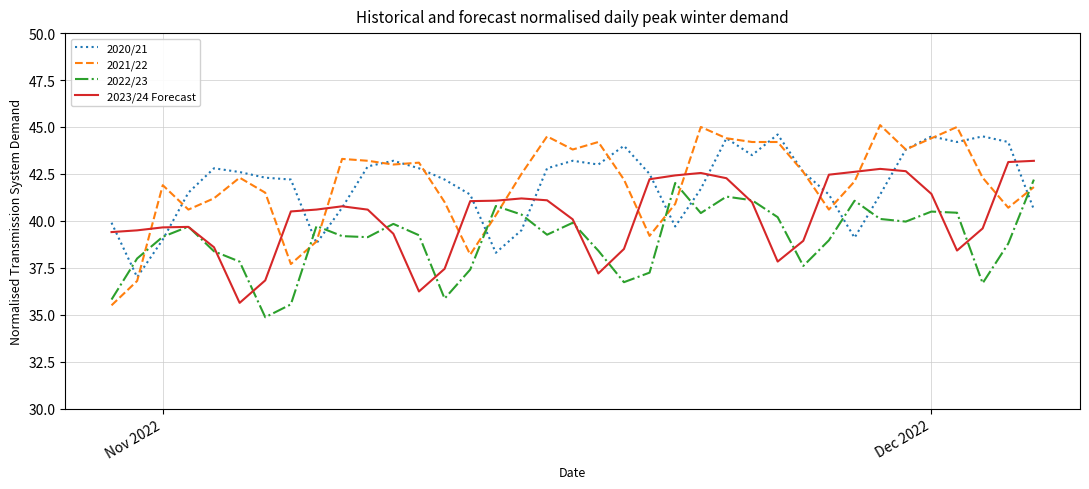

What is the highest value of the 2020/21 series?

44.6